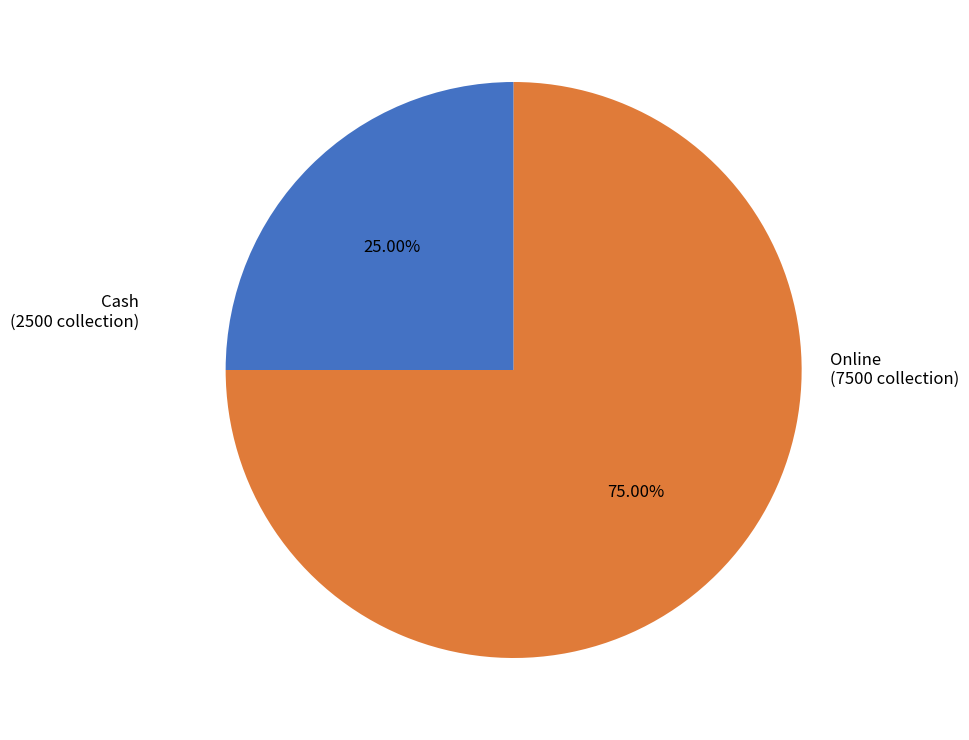

Which has a higher value, Online (7500 collection) or Cash (2500 collection)?

Online (7500 collection)